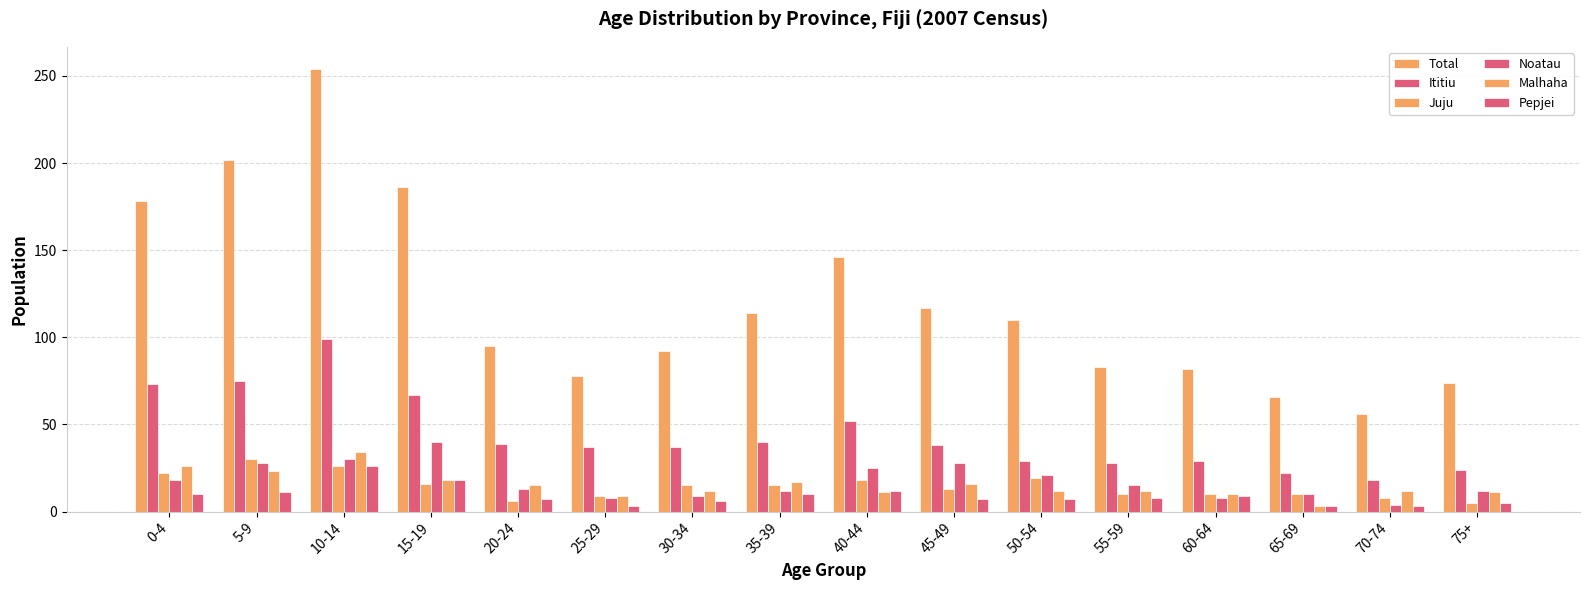

What is the difference between the Malhaha values at 65-69 and 55-59?

9